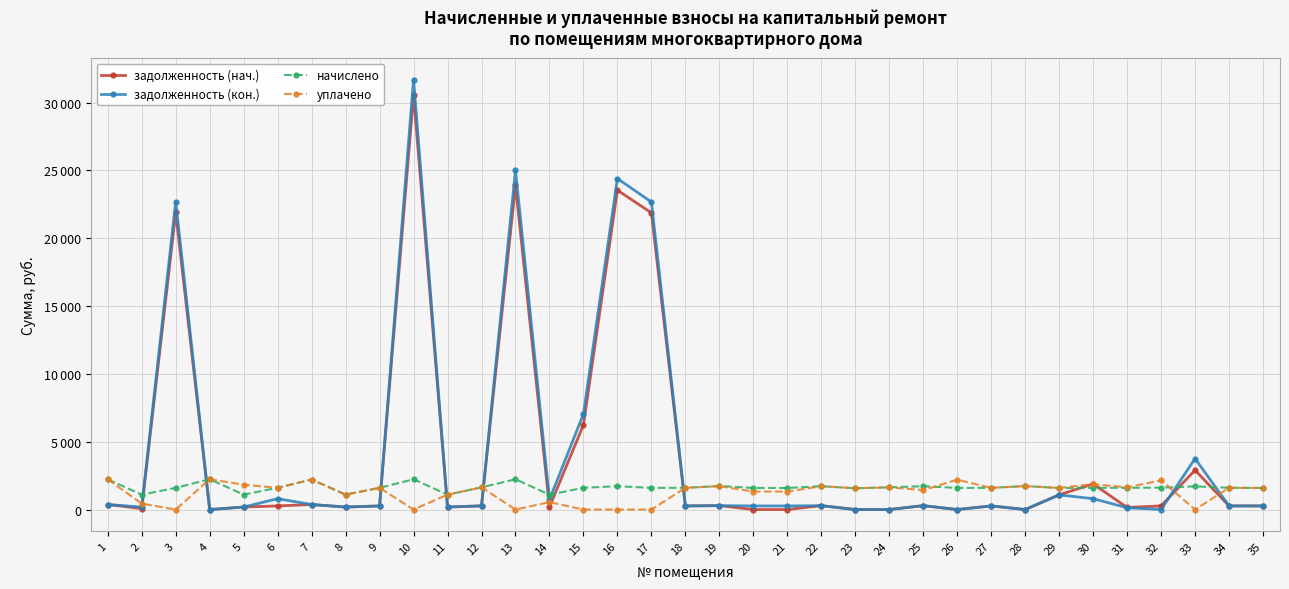

What is the difference between the maximum and minimum values in the уплачено series?

2235.1